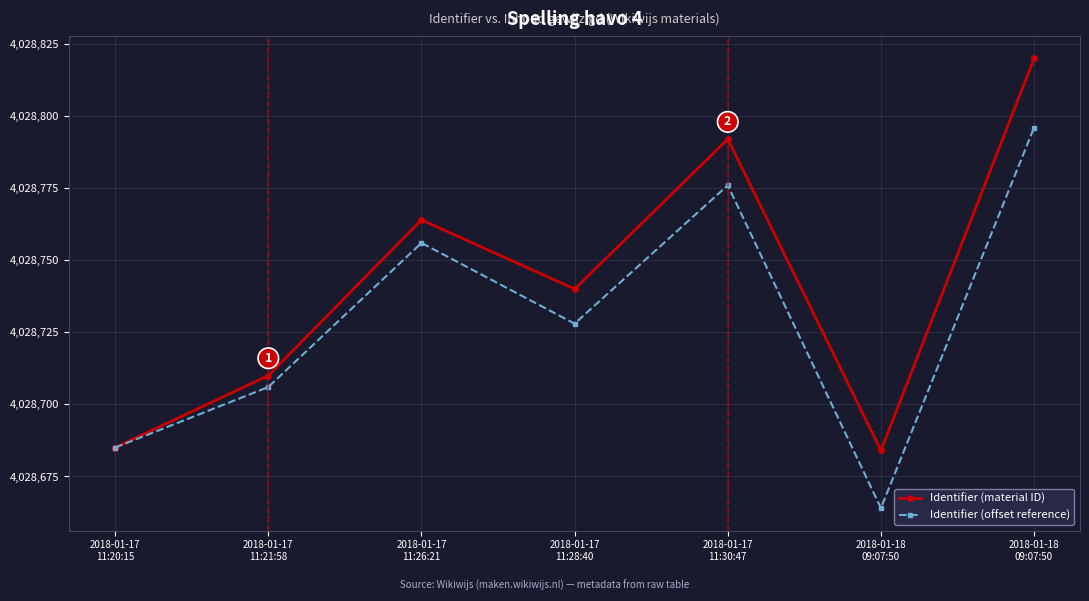

Is the value of Identifier (offset reference) at 2018-01-17
11:30:47 greater than the value of Identifier (material ID) at 2018-01-17
11:28:40?

Yes